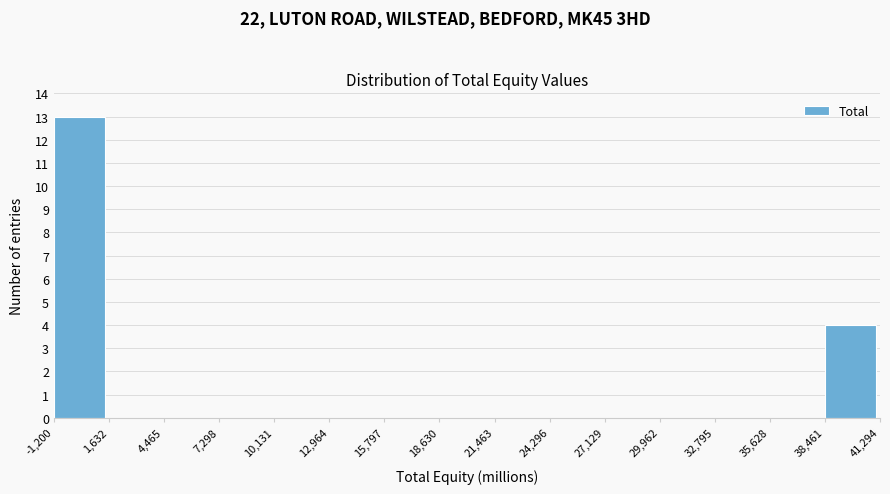

How tall is the bar that spans -1,200 to 1,632 on the x-axis? The values are not printed on the chart, so give them approximately, as read against the axis.

13